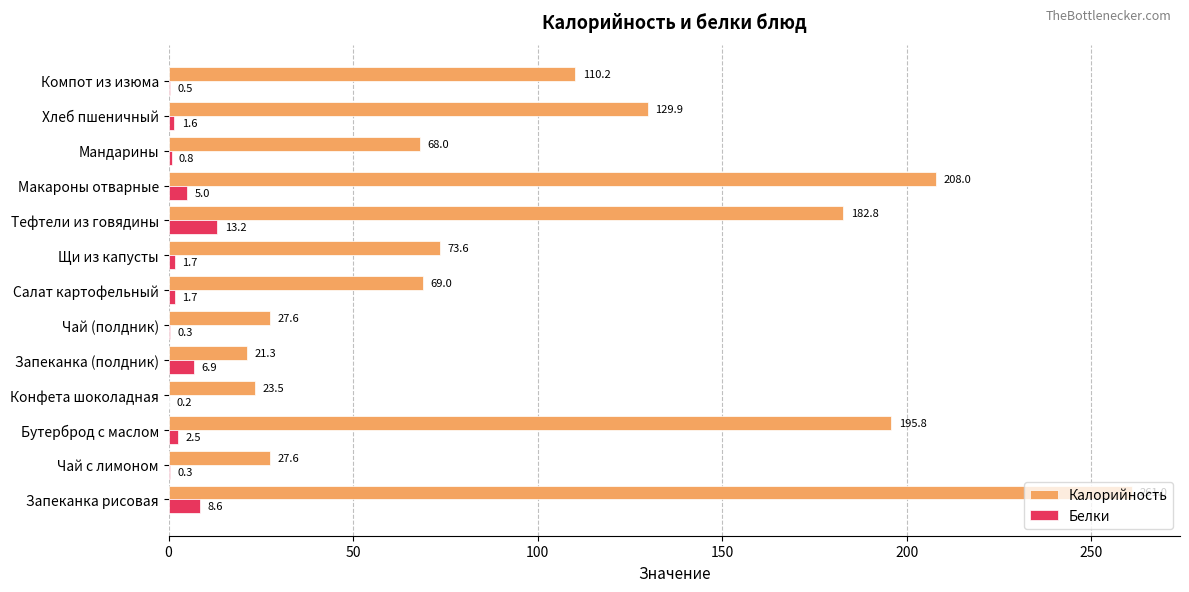

The value of Калорийность at Хлеб пшеничный is 214.8. True or false?

False